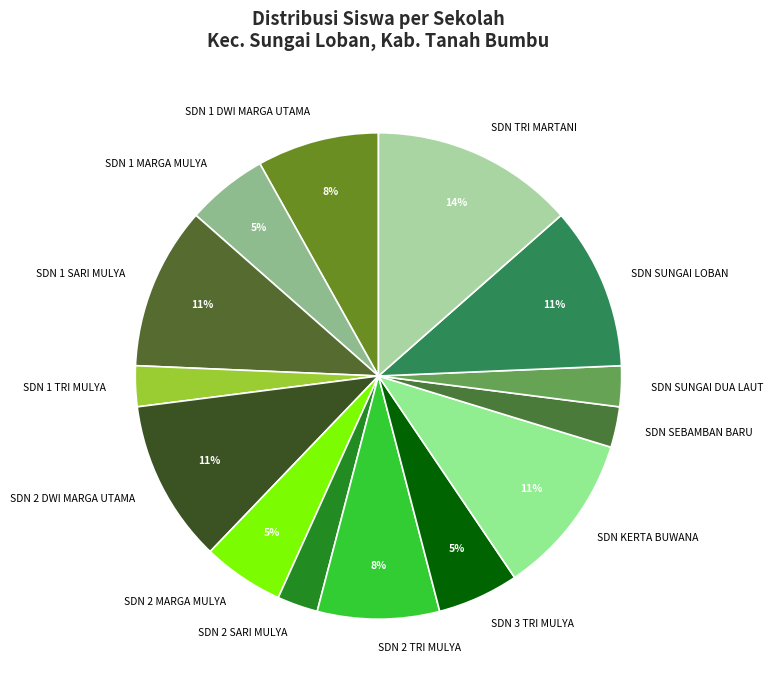

What is the largest slice in the pie chart?

SDN TRI MARTANI